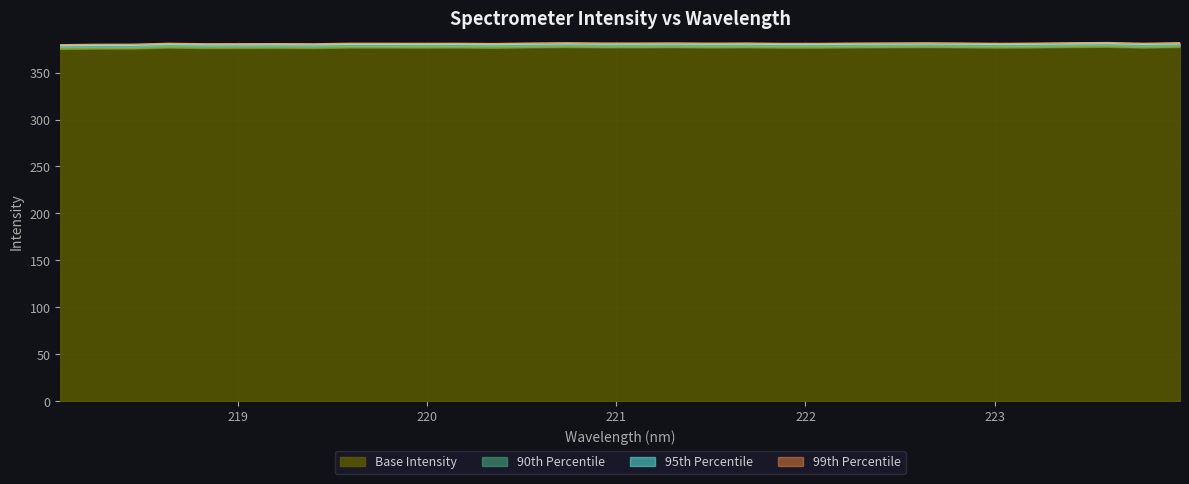

Reading left to right, extract all data points from this chart.

218.0596=375.2	218.2508=375.7	218.442=375.7	218.6332=376.7	218.8244=376.2	219.0156=376.3	219.2067=376.4	219.3979=376.2	219.589=376.8	219.7801=376.7	219.9712=376.7	220.1623=376.7	220.3533=376.5	220.5444=376.9	220.7354=377.3	220.9264=377.0	221.1174=377.0	221.3083=377.1	221.4993=376.8	221.6902=377.0	221.8812=376.6	222.0721=376.6	222.263=376.9	222.4538=377.1	222.6447=377.2	222.8355=377.0	223.0264=376.6	223.2172=376.9	223.408=377.3	223.5987=377.5	223.7895=376.7	223.9802=377.3